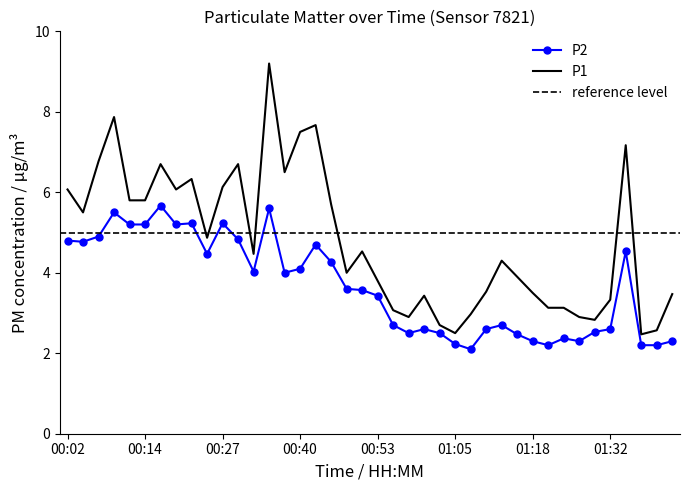

Which series has the largest total across all categories?

P1